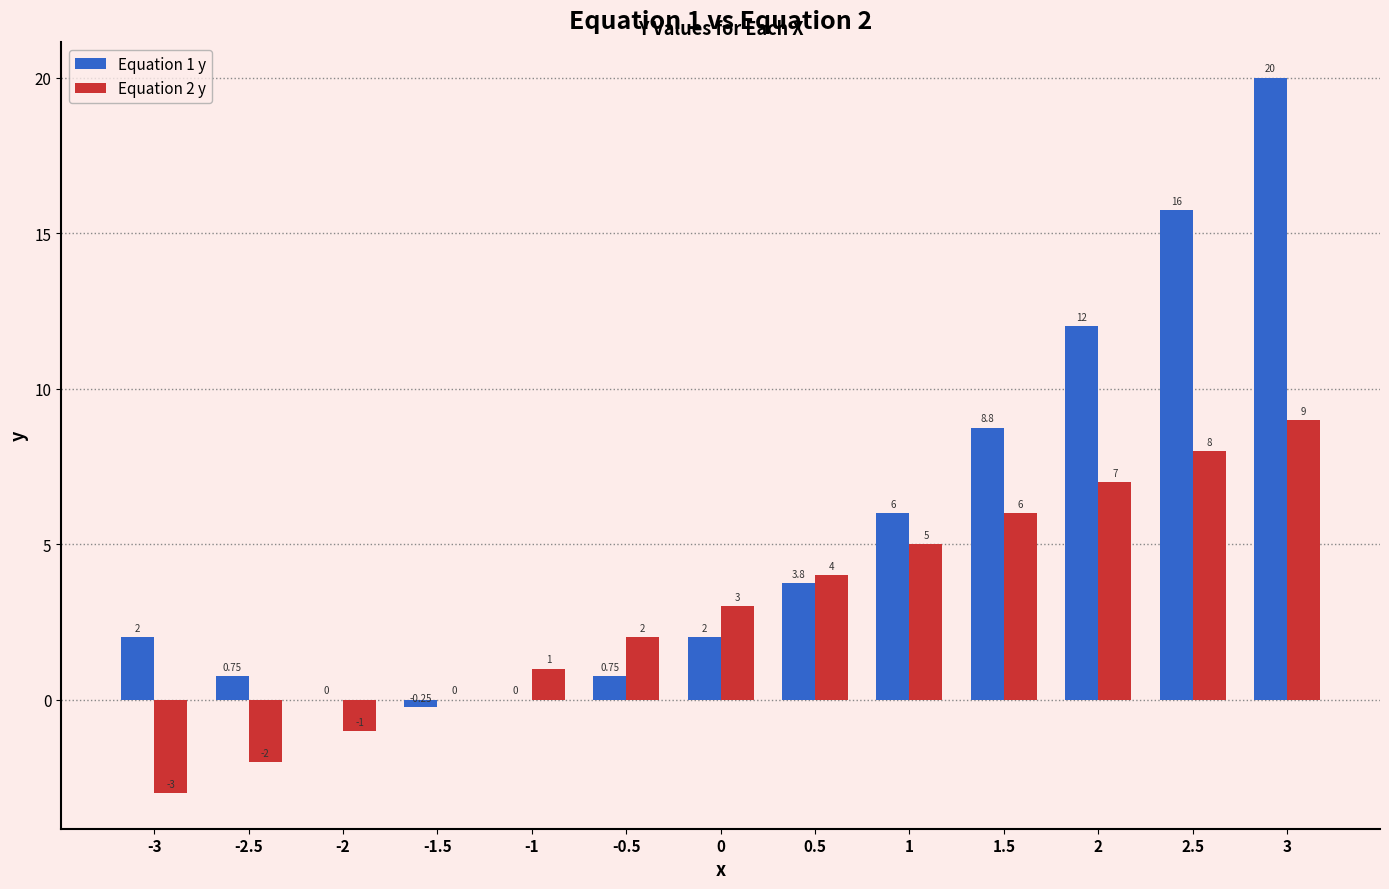

Between 2 and 2.5, which series saw the biggest shift?

Equation 1 y